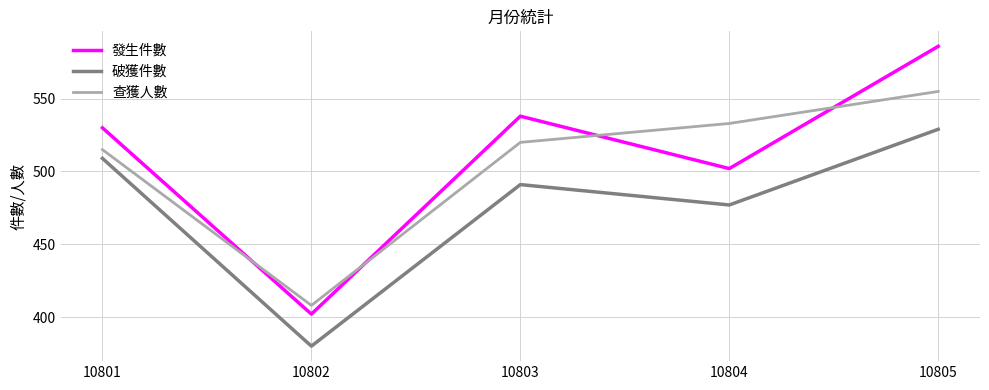

Does the chart have visible grid lines?

Yes